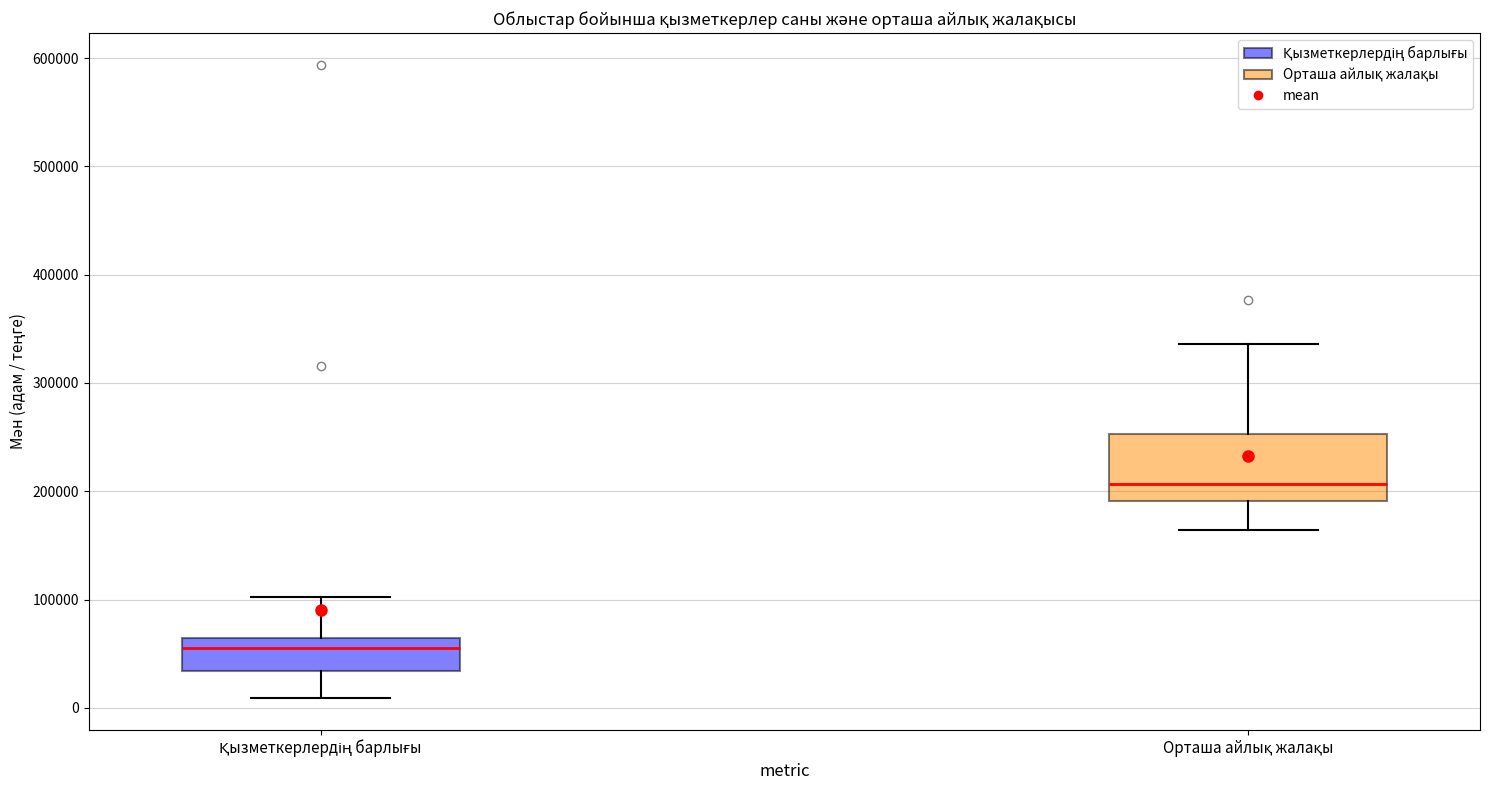

Where is the upper edge of the box for Қызметкерлердің барлығы on the y-axis? The values are not printed on the chart, so give them approximately, as read against the axis.

60000